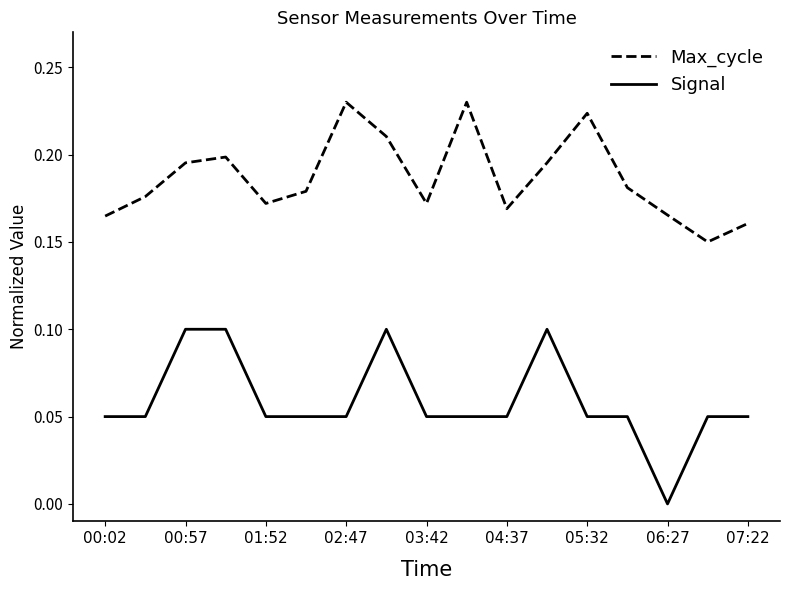

Which series has the largest total across all categories?

Max_cycle